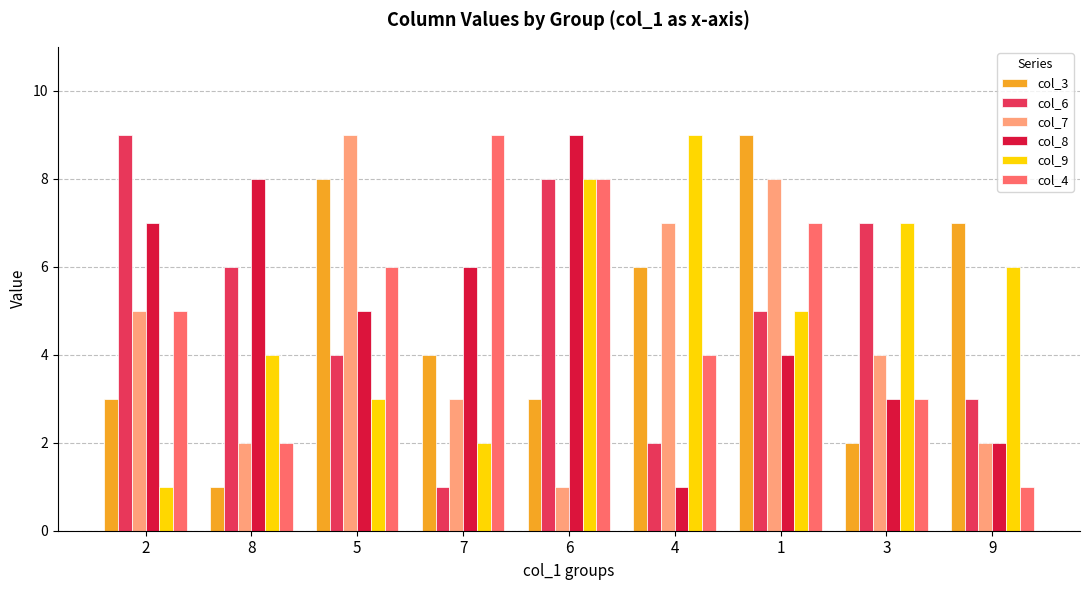

What is the highest value of the col_7 series?

9